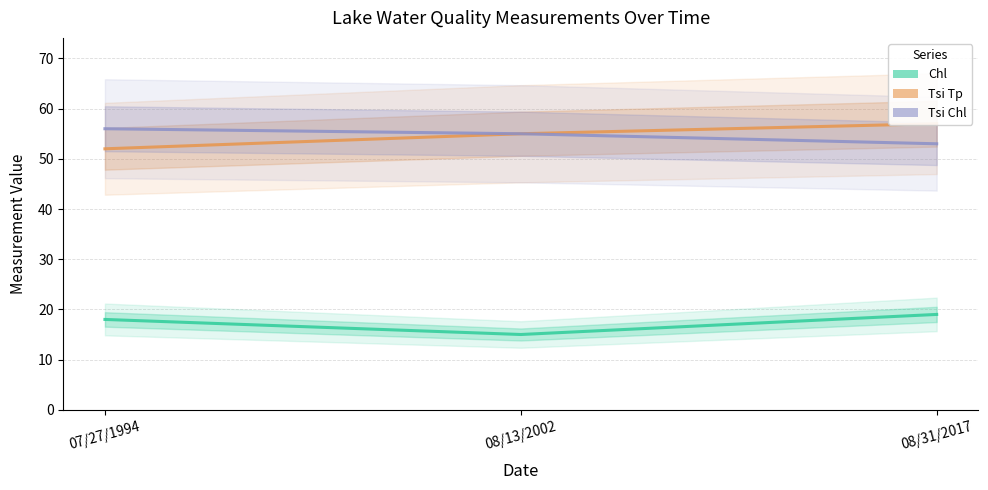

What is the spread (max minus min) of values at 08/13/2002?

40